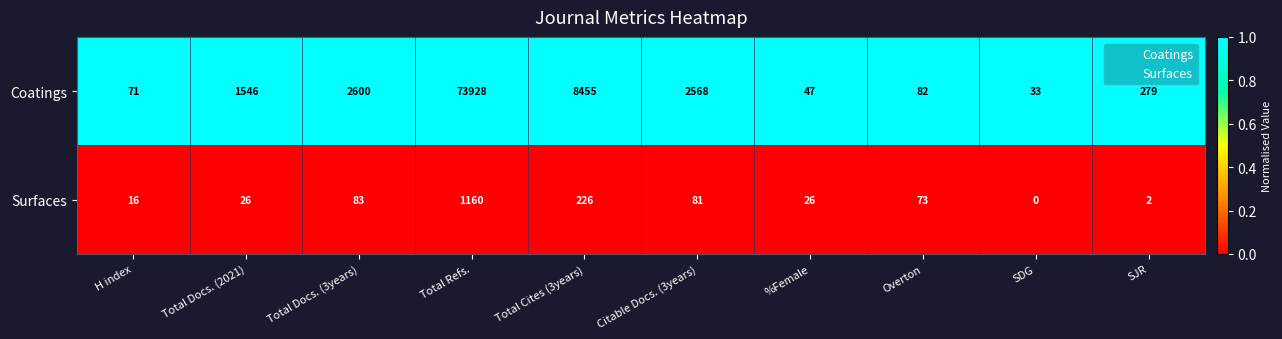

What is the total value across all series at H index?

87